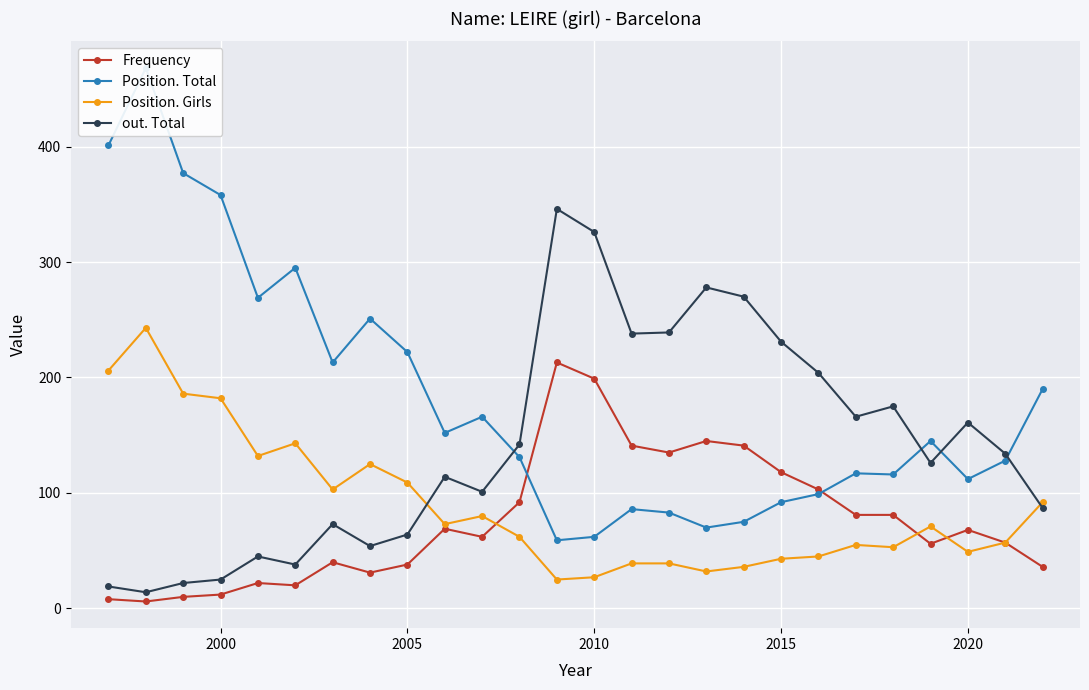

What is the sum of the Frequency values at 2015 and 2010?

317